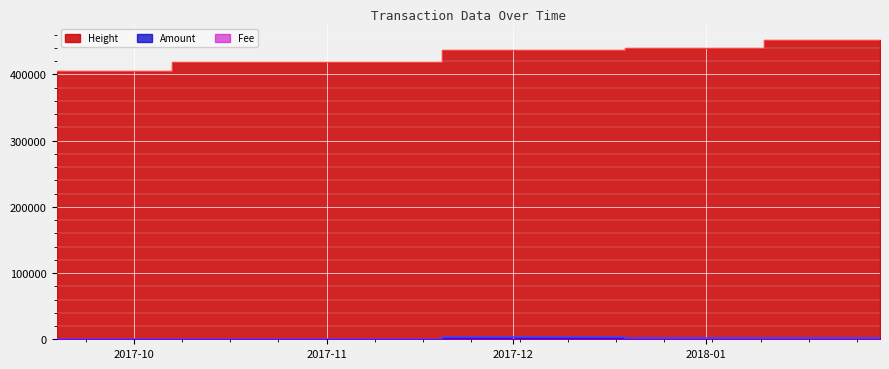

The Fee series shows 1 at 2017-09-18 14:19:05. True or false?

False